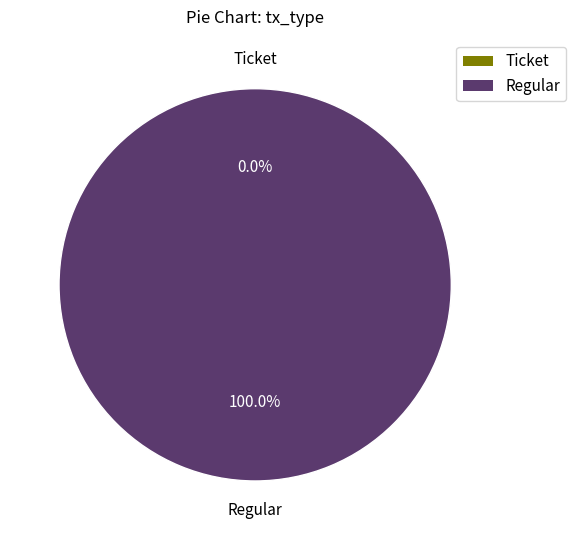

Rank the categories by value from lowest to highest.

Ticket, Regular